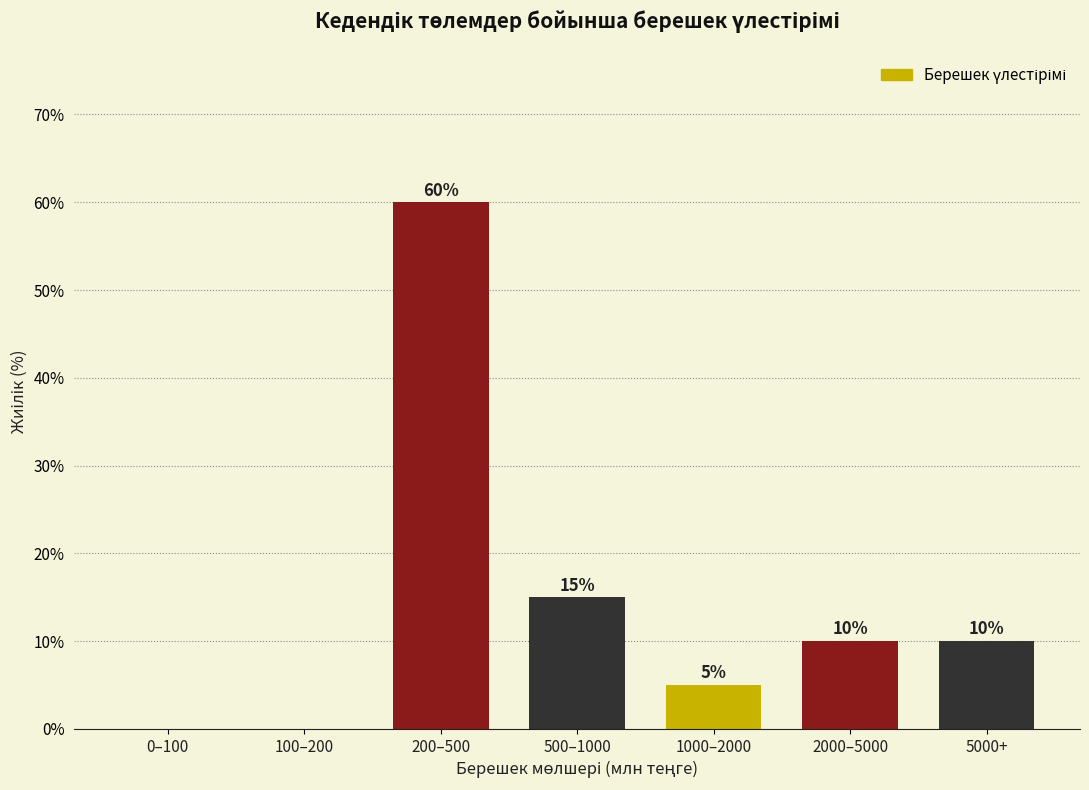

Reading left to right, extract all data points from this chart.

0–100=0	100–200=0	200–500=60	500–1000=15	1000–2000=5	2000–5000=10	5000+=10